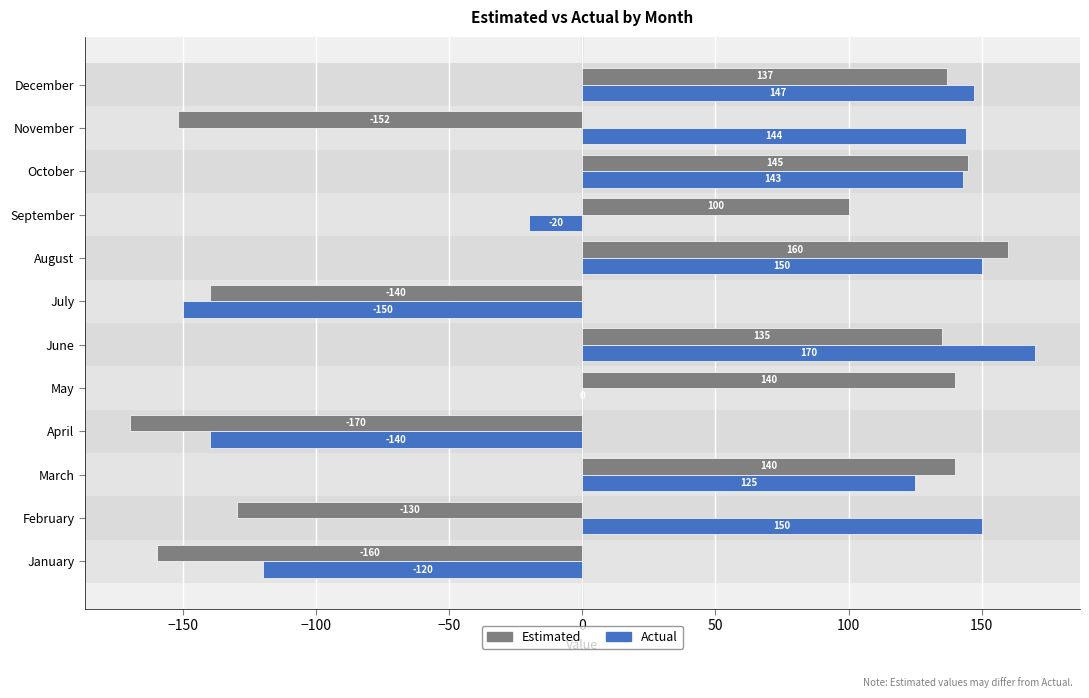

The Estimated series shows -104 at November. True or false?

False